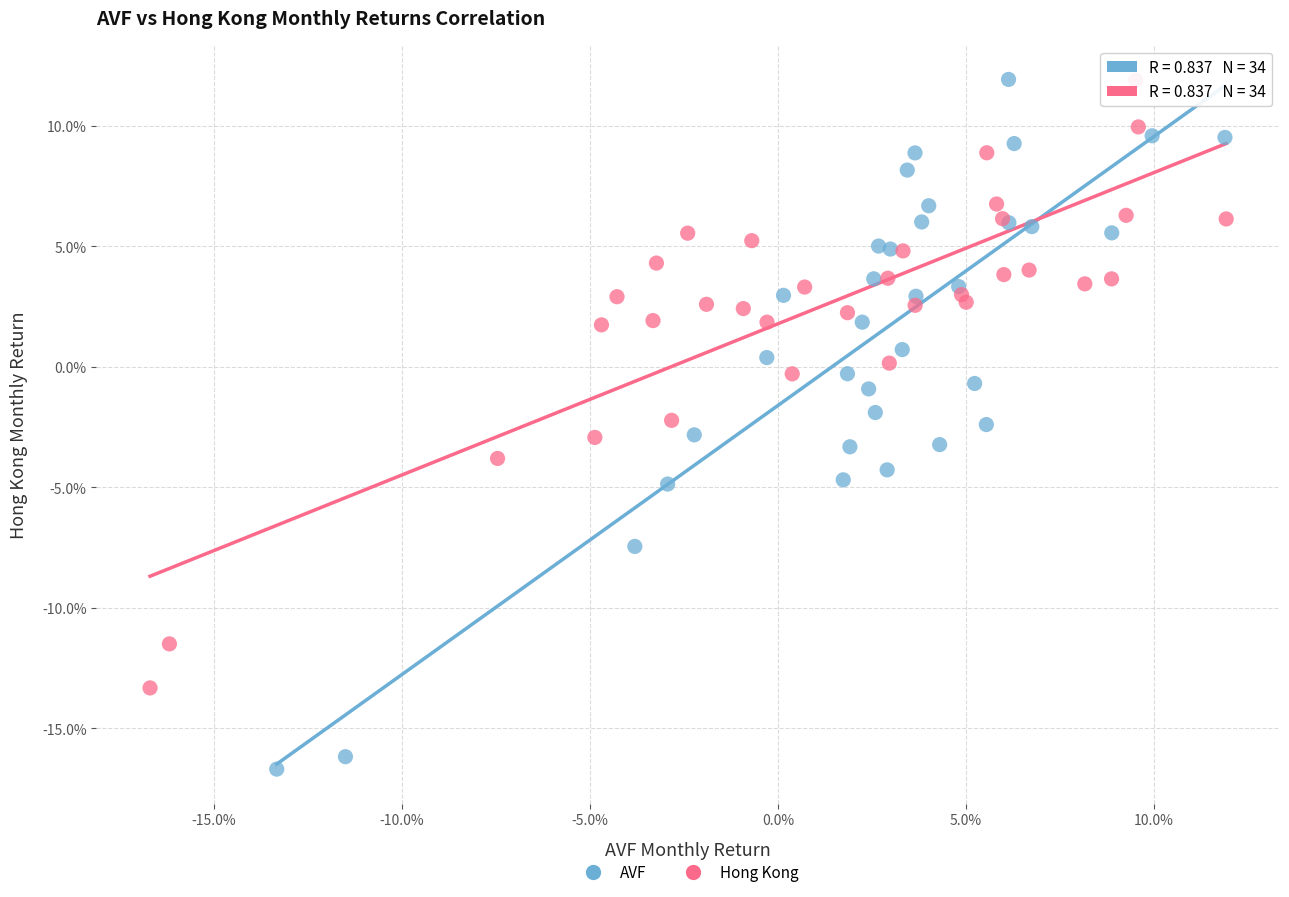

Which series reaches the minimum Y coordinate?

AVF